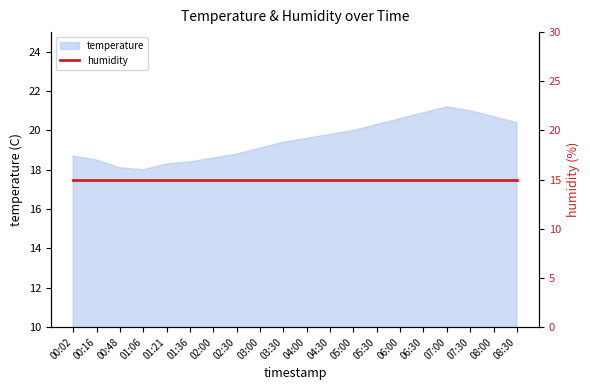

List the labels in order of value, smallest first.

01:06, 00:48, 01:21, 01:36, 00:16, 02:00, 00:02, 02:30, 03:00, 03:30, 04:00, 04:30, 05:00, 05:30, 08:30, 06:00, 08:00, 06:30, 07:30, 07:00